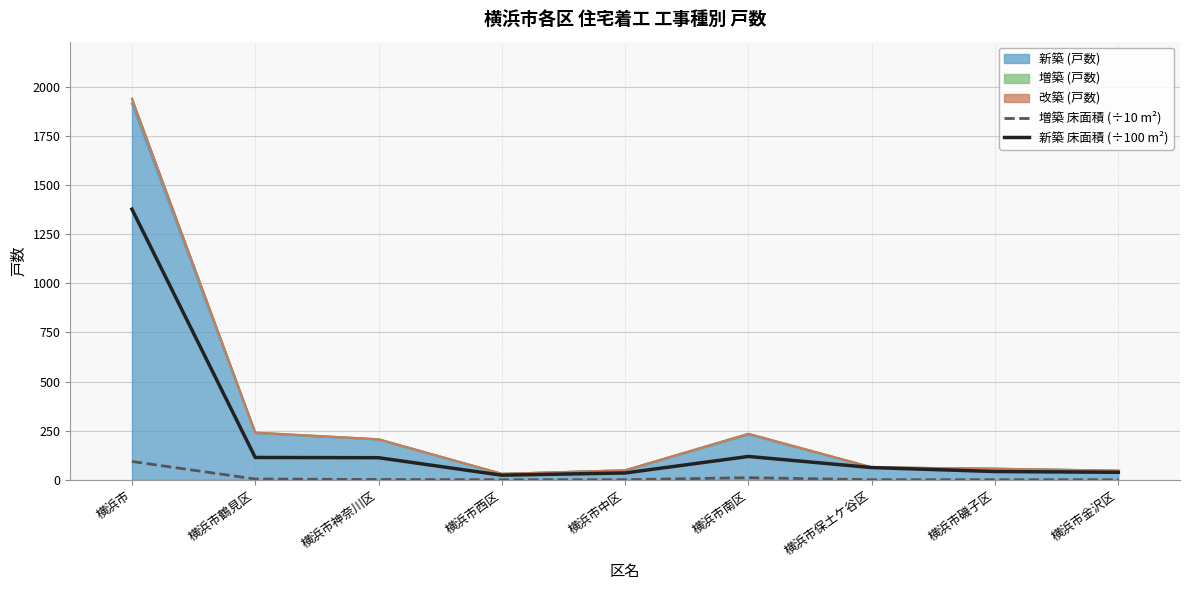

Where is the first local minimum for 新築 床面積 (÷100 m²)?

横浜市西区